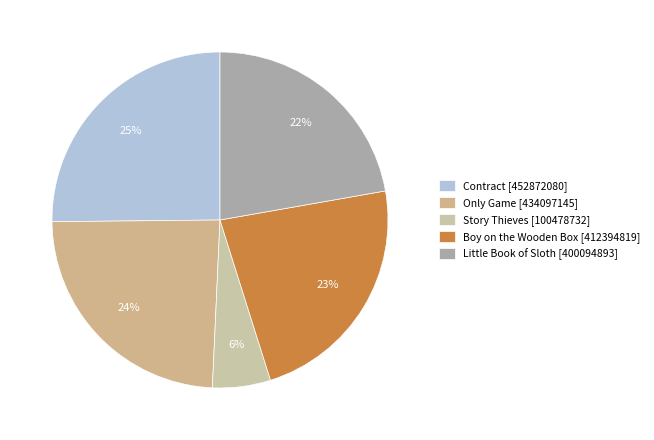

To the nearest percent, what is the combined percentage of Boy on the Wooden Box and Only Game?

47%